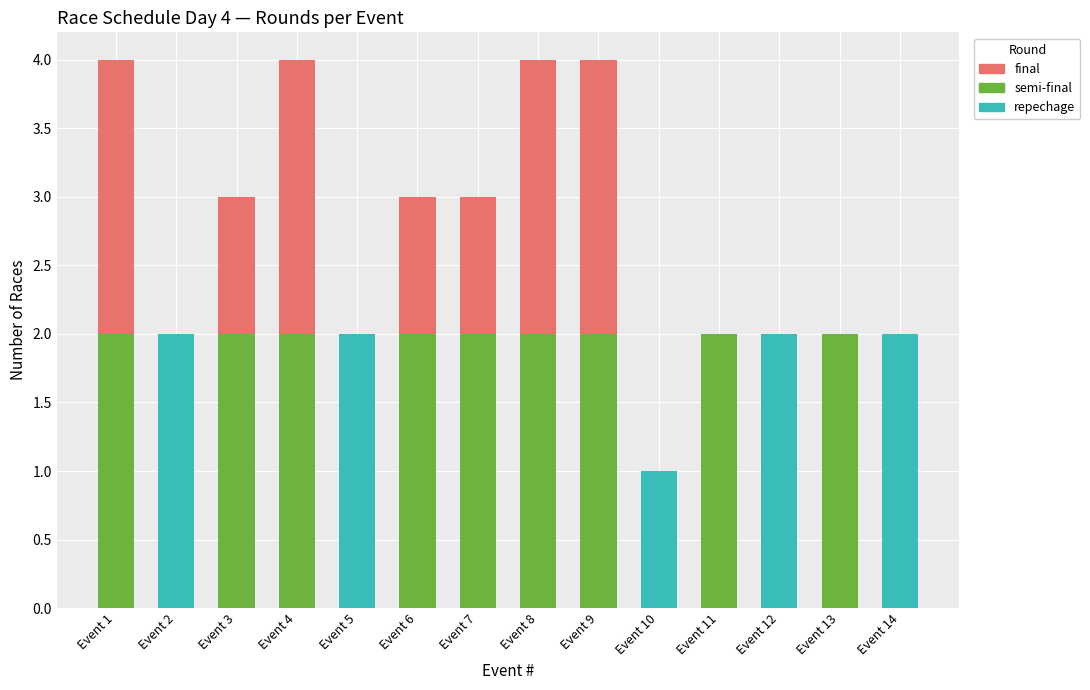

Is it true that repechage equals 1 at Event 7?

False